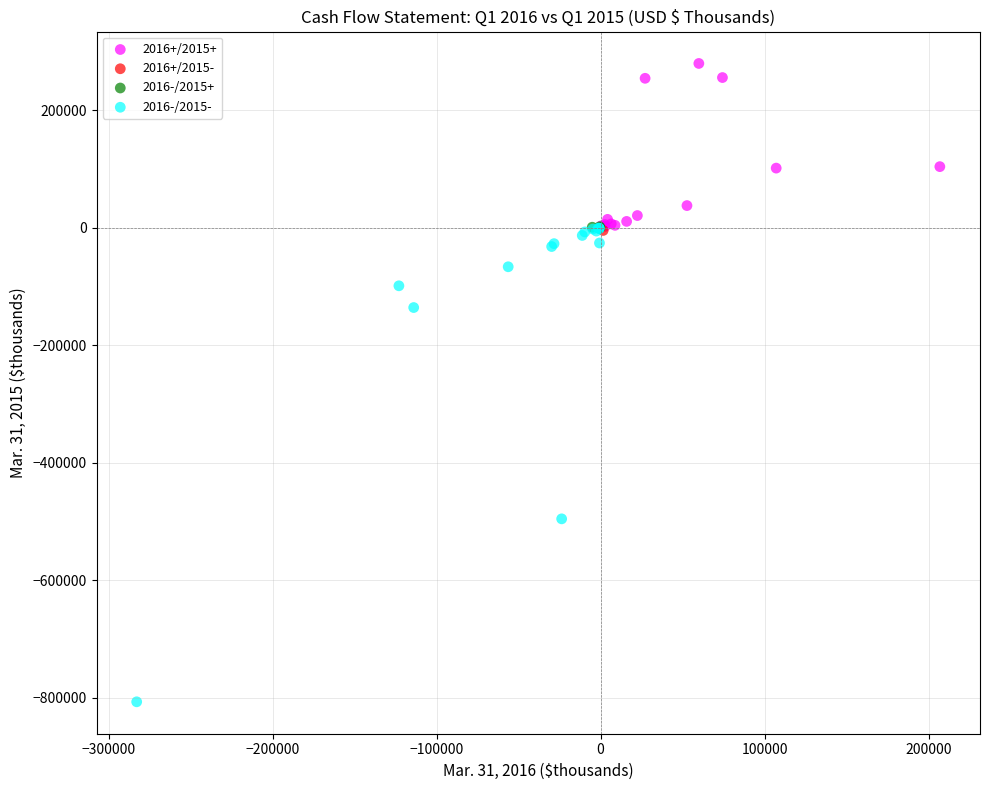

Which series contains the lowest Y value?

2016-/2015-